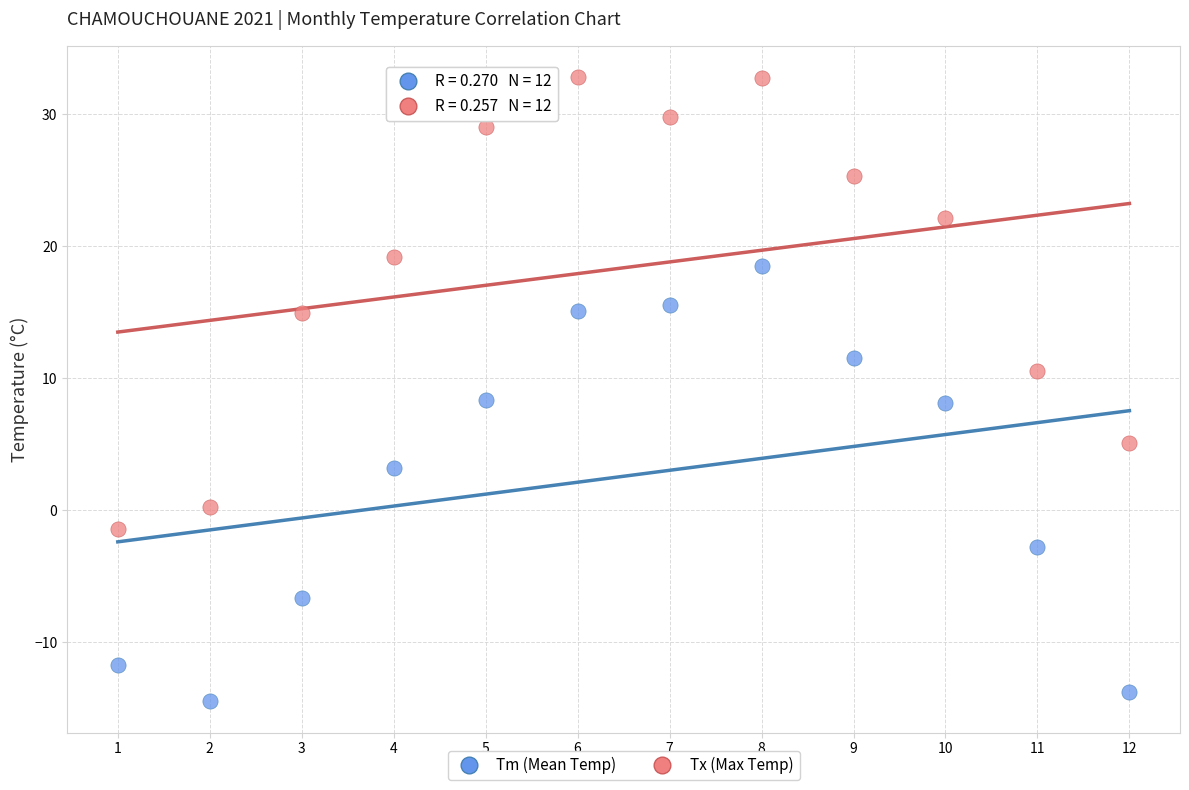

Which series has the largest Y range (max minus min)?

Tx (Max Temp)